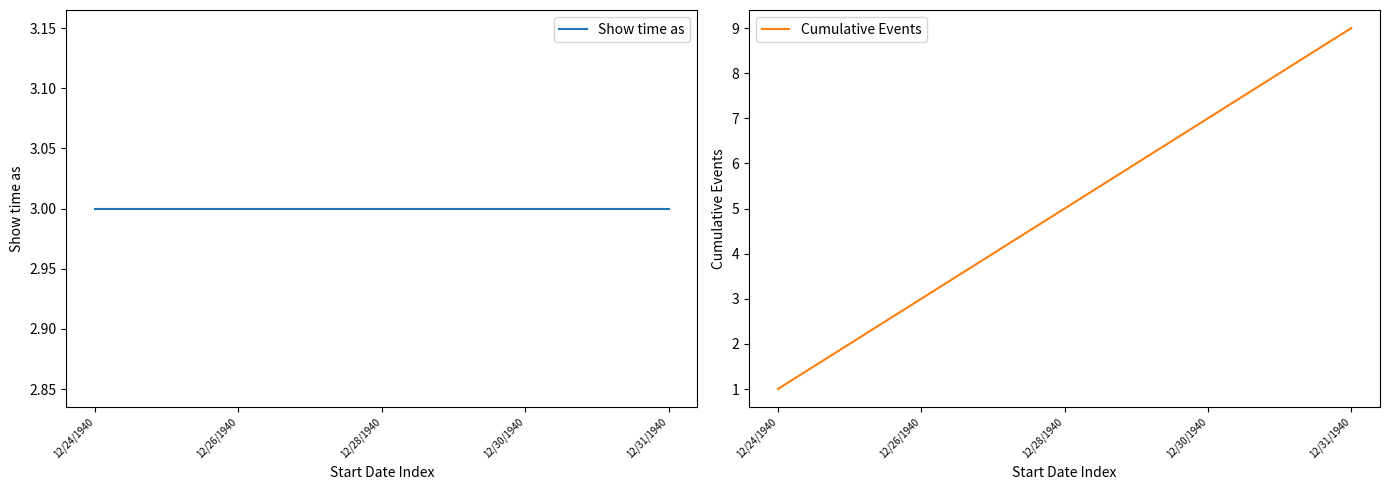

What is the sum of all Show time as values?

27